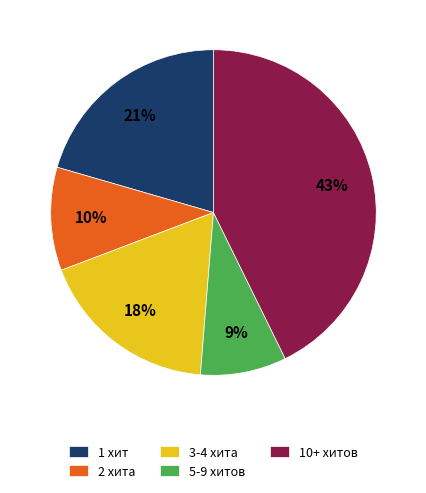

Is it true that 1 хит is 14% of the pie?

False